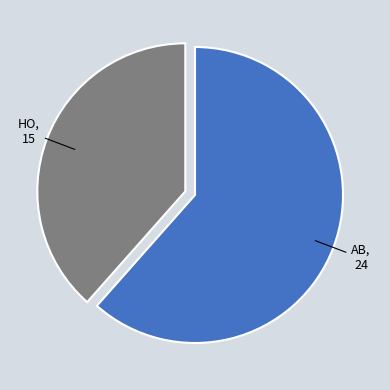

Rank the categories by value from lowest to highest.

HO, AB